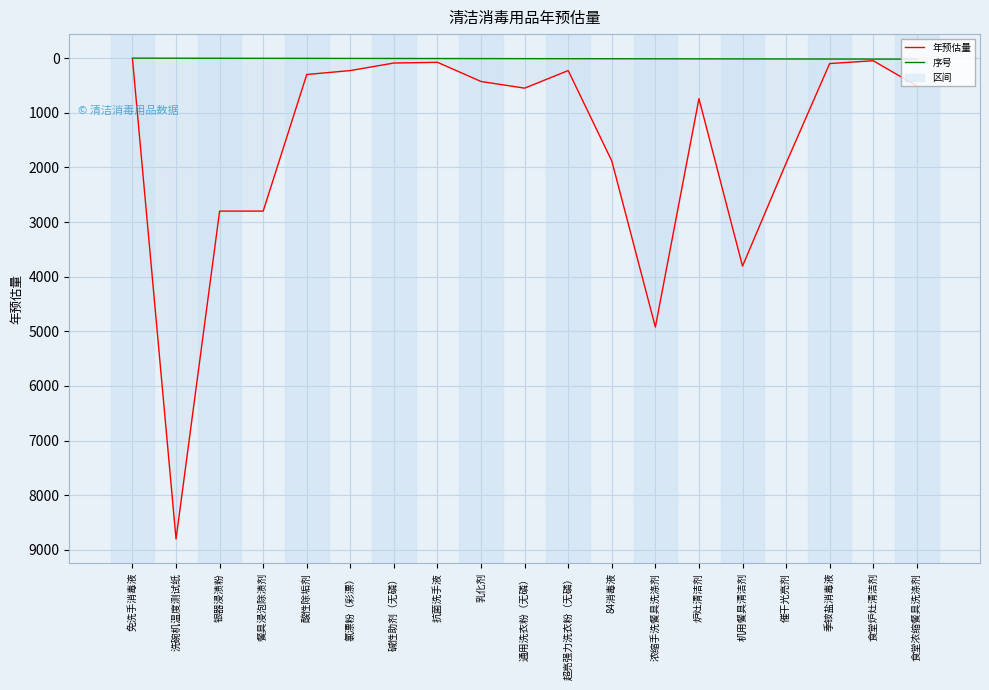

True or false: 序号 and 年预估量 intersect in this chart.

False